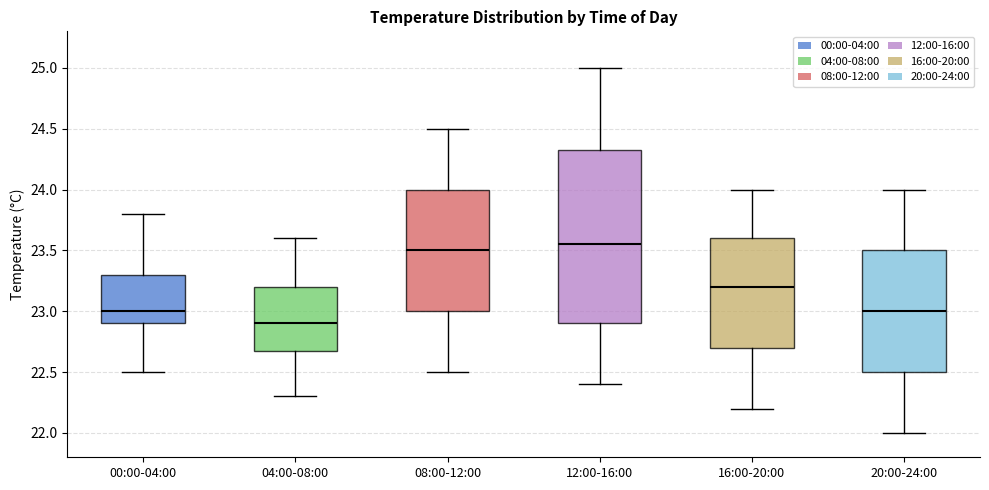

Which box's median line is the lowest?

04:00-08:00